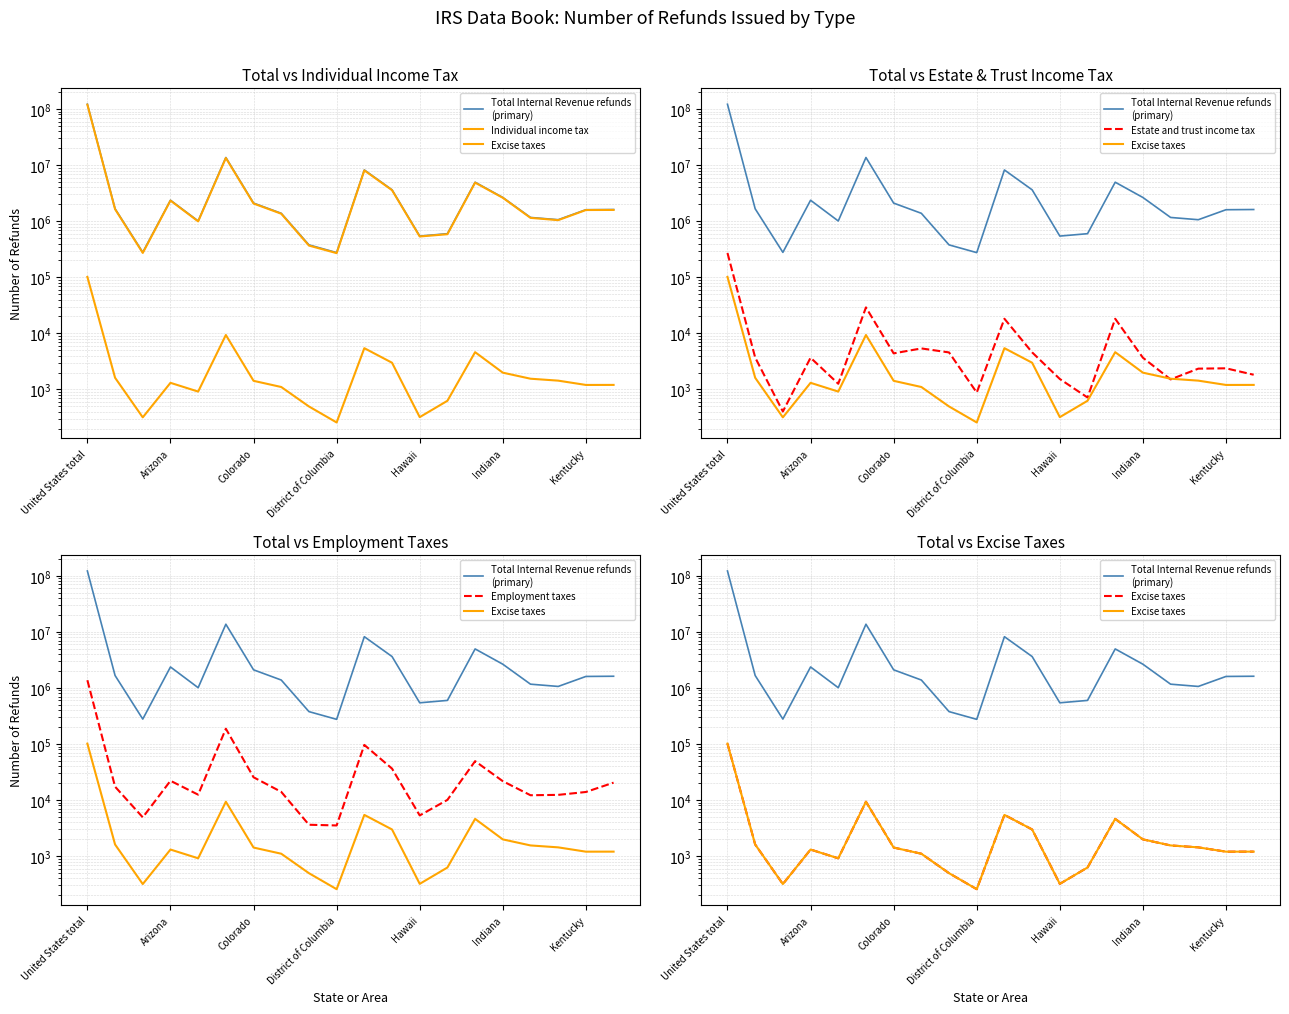

What are all the series names shown in the legend?

Total Internal Revenue refunds
(primary), Individual income tax, Excise taxes, Estate and trust income tax, Employment taxes